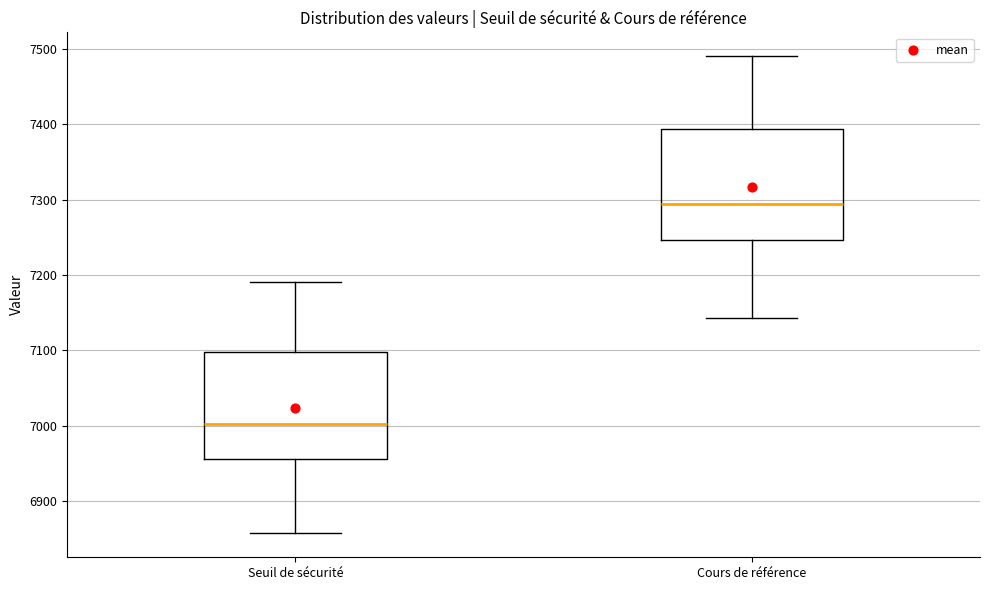

Reading left to right, transcribe this box plot: for each box, give where its median line is, the range the box spans, and where its two whiskers end, as read against the y-axis. The values are not printed on the chart, so give them approximately, as read against the axis.

Seuil de sécurité: median 7000, box 6960 to 7100, whiskers 6860 to 7190
Cours de référence: median 7290, box 7250 to 7390, whiskers 7140 to 7490